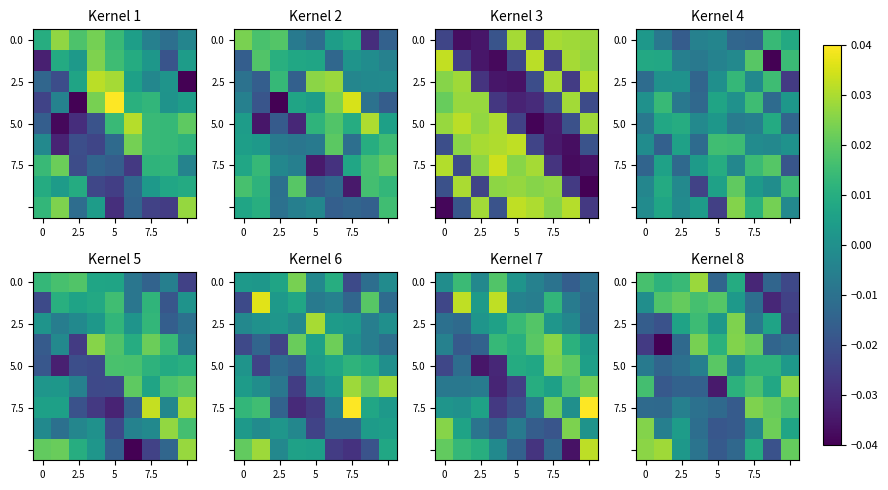

The 0.0 series shows 0.0 at 2.5. True or false?

True